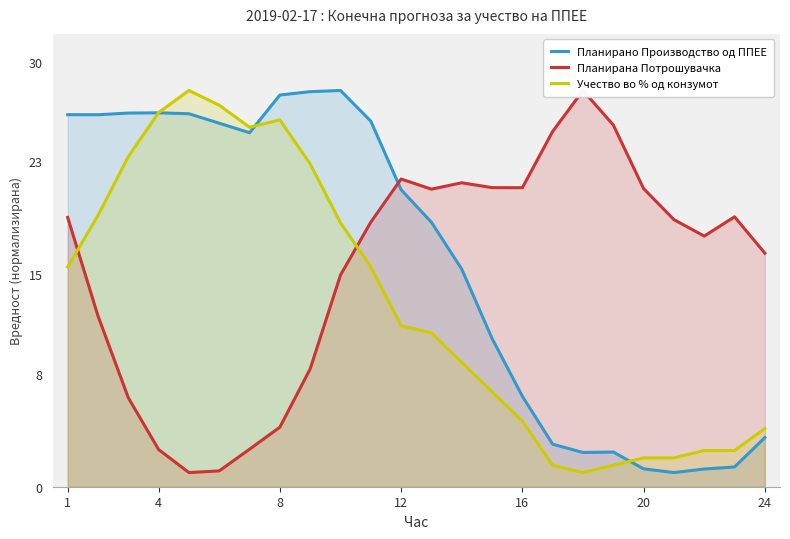

Which series has the widest spread of values?

Планирано Производство од ППЕЕ